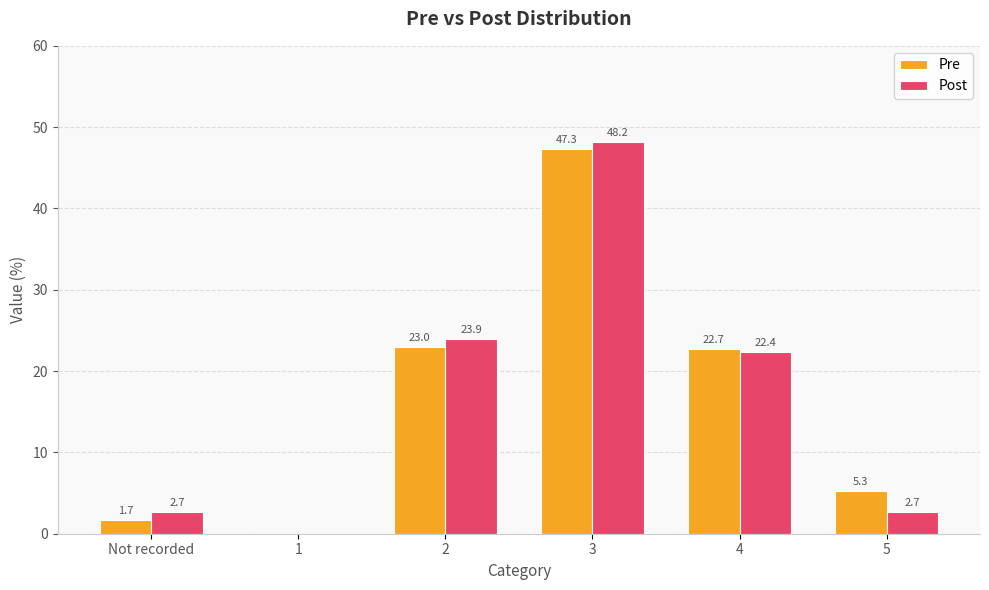

Which series has the widest spread of values?

Post